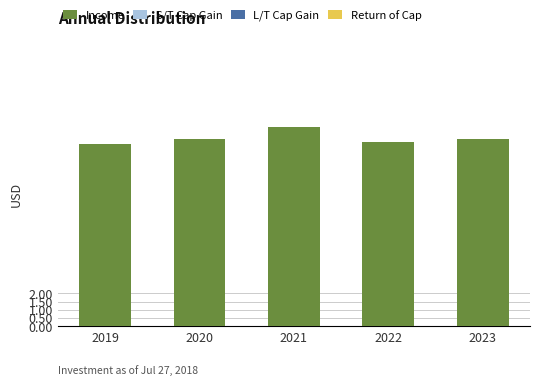

How many bars are there in total?

5